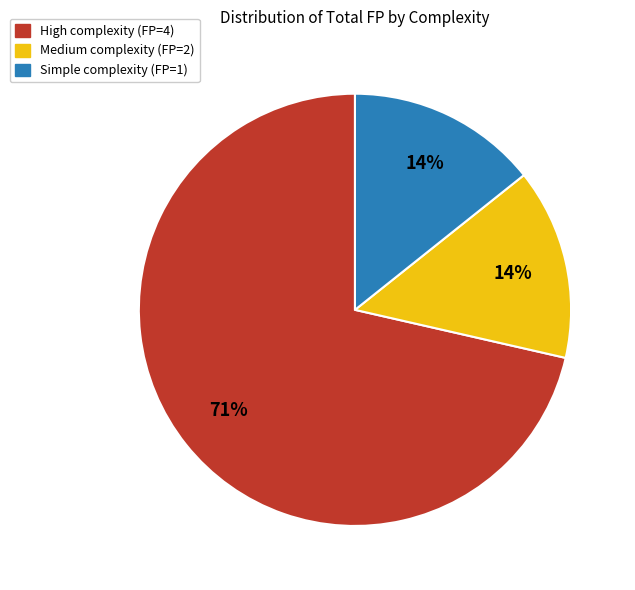

Is there a majority slice in this chart?

Yes